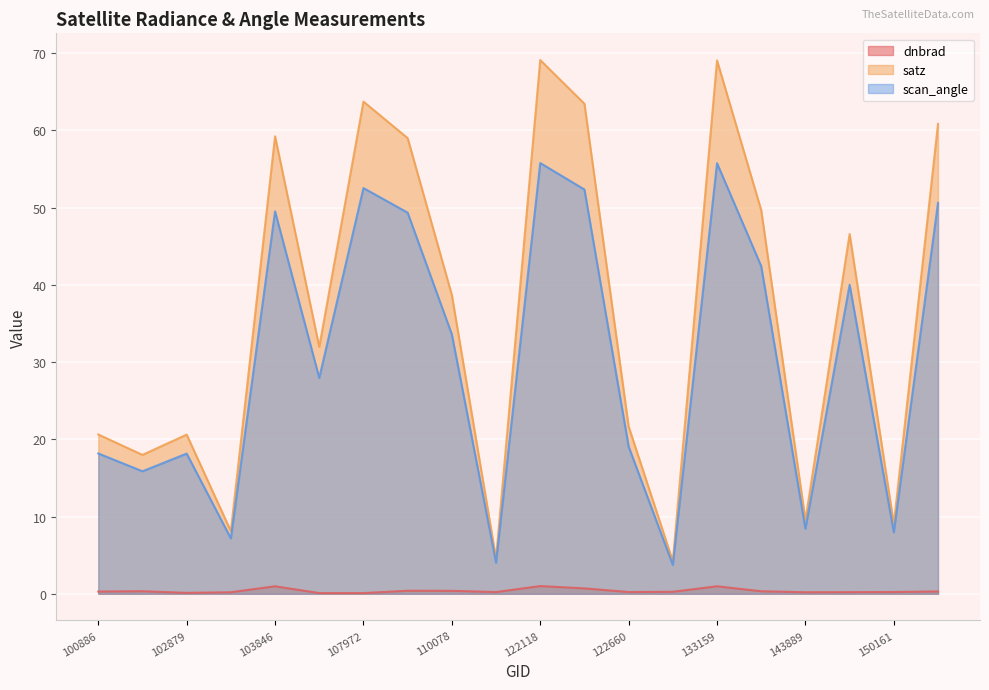

How many data points does each series have?

20